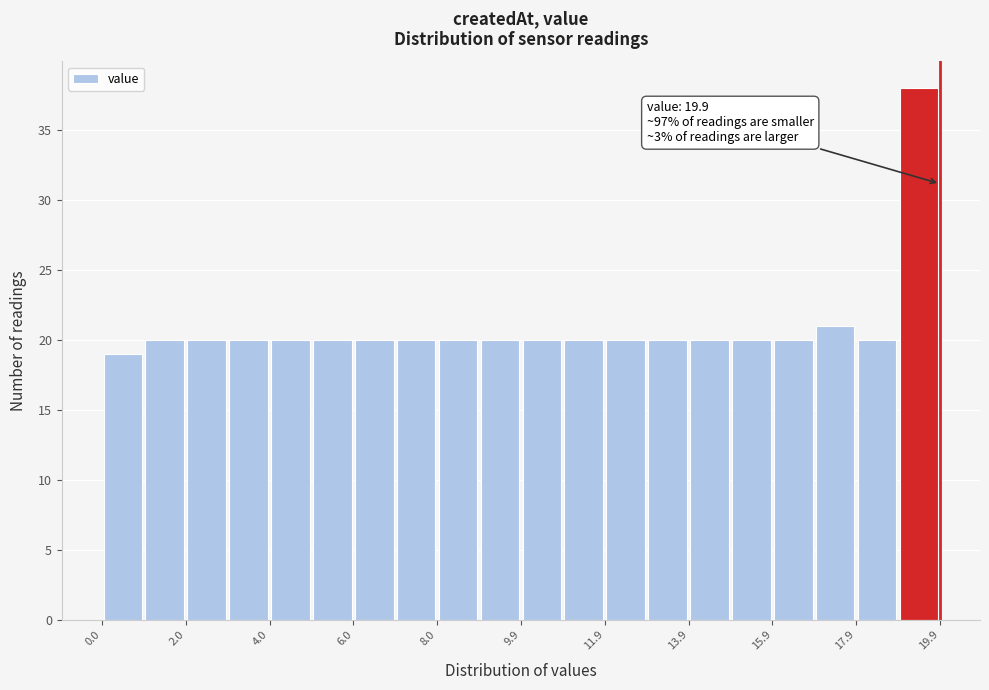

Which range on the x-axis has the tallest bar?

19 to 20